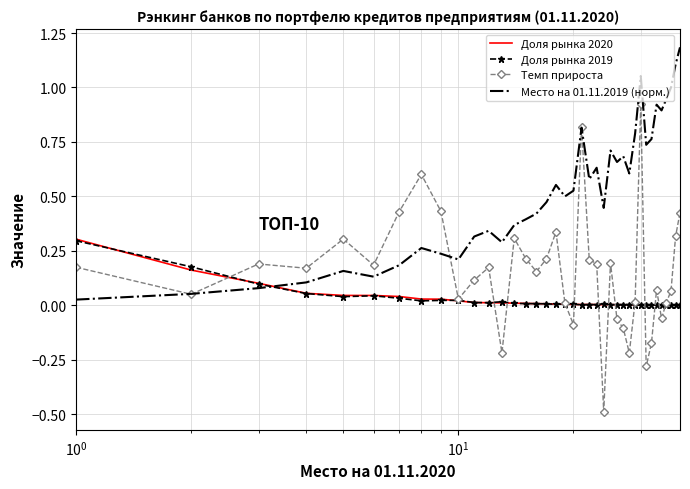

True or false: Доля рынка 2019 and Место на 01.11.2019 (норм.) cross at least once.

True